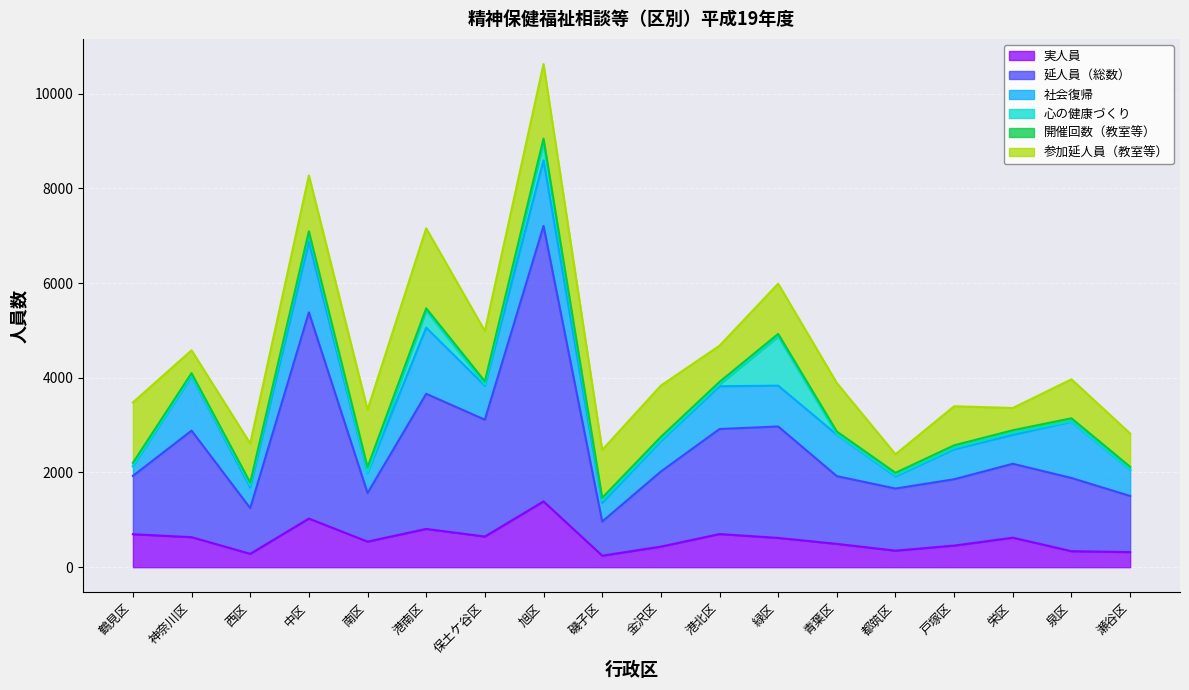

At which category does 参加延人員（教室等） reach its first local valley?

神奈川区